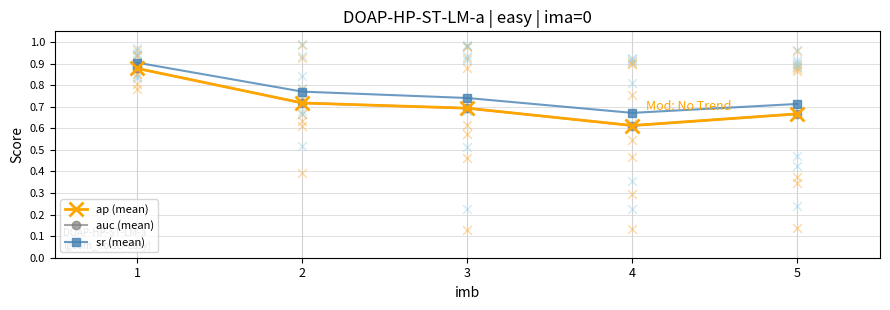

Which series has the largest Y range (max minus min)?

auc (mean)